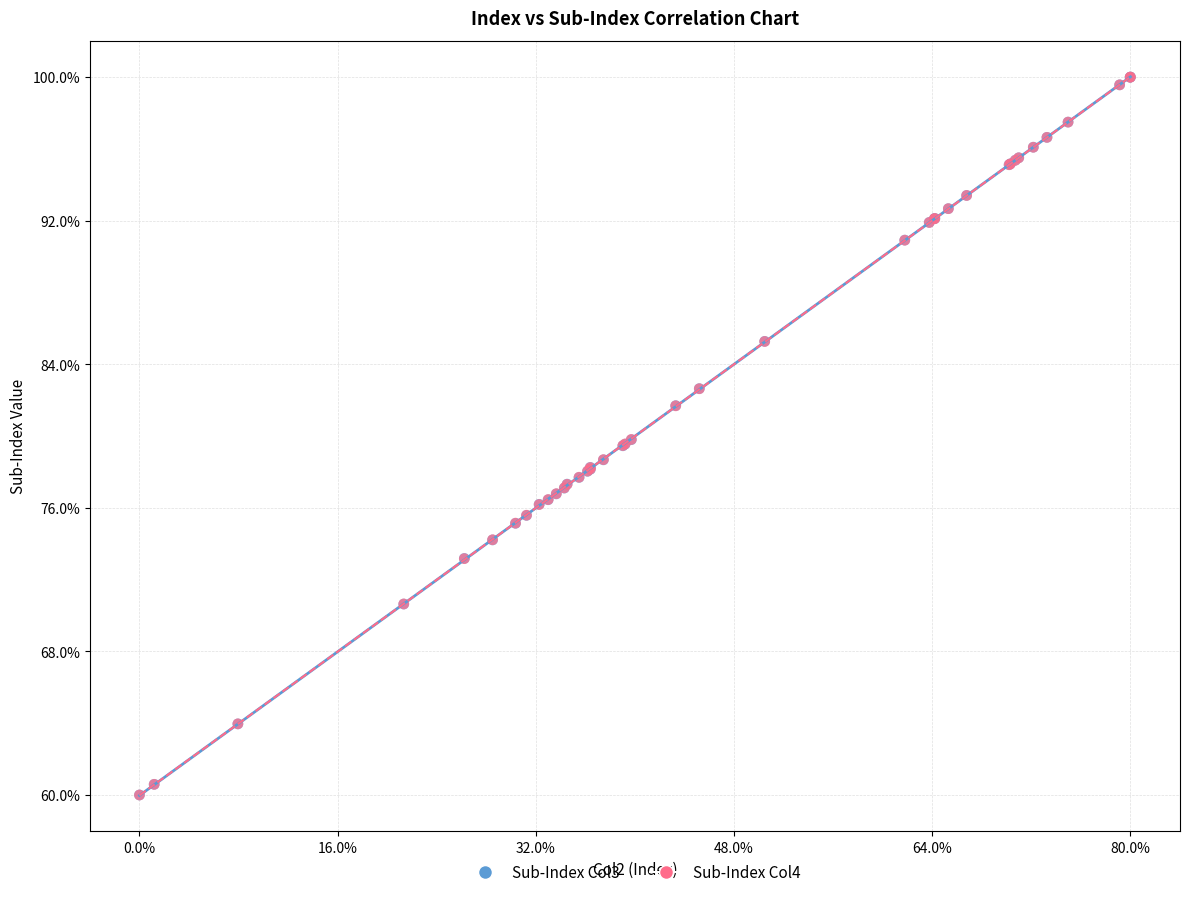

What are all the series names shown in the legend?

Sub-Index Col3, Sub-Index Col4